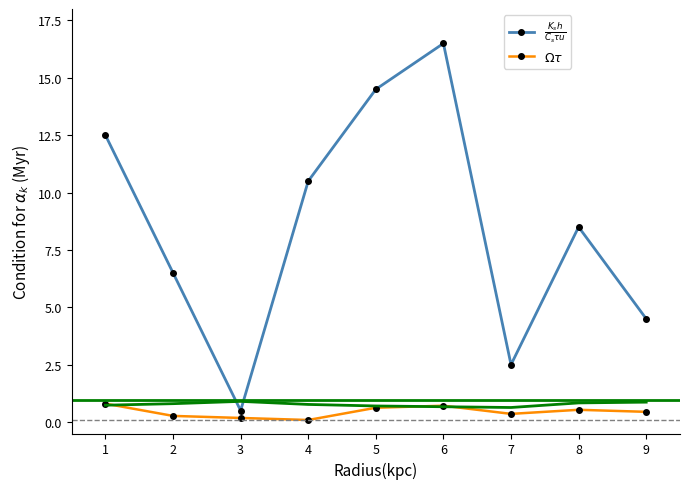

At how many categories does at least one series exceed 3?

7